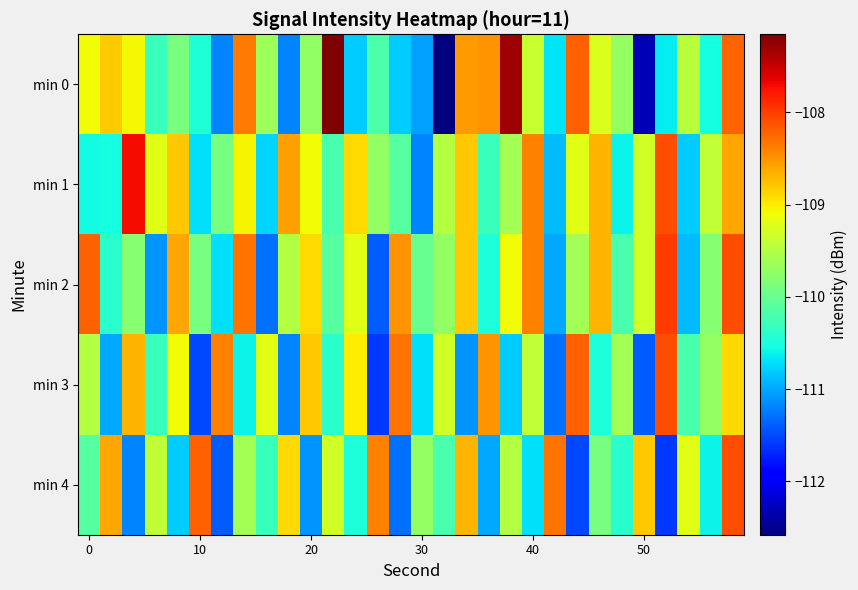

Which series has the widest spread of values?

min 0